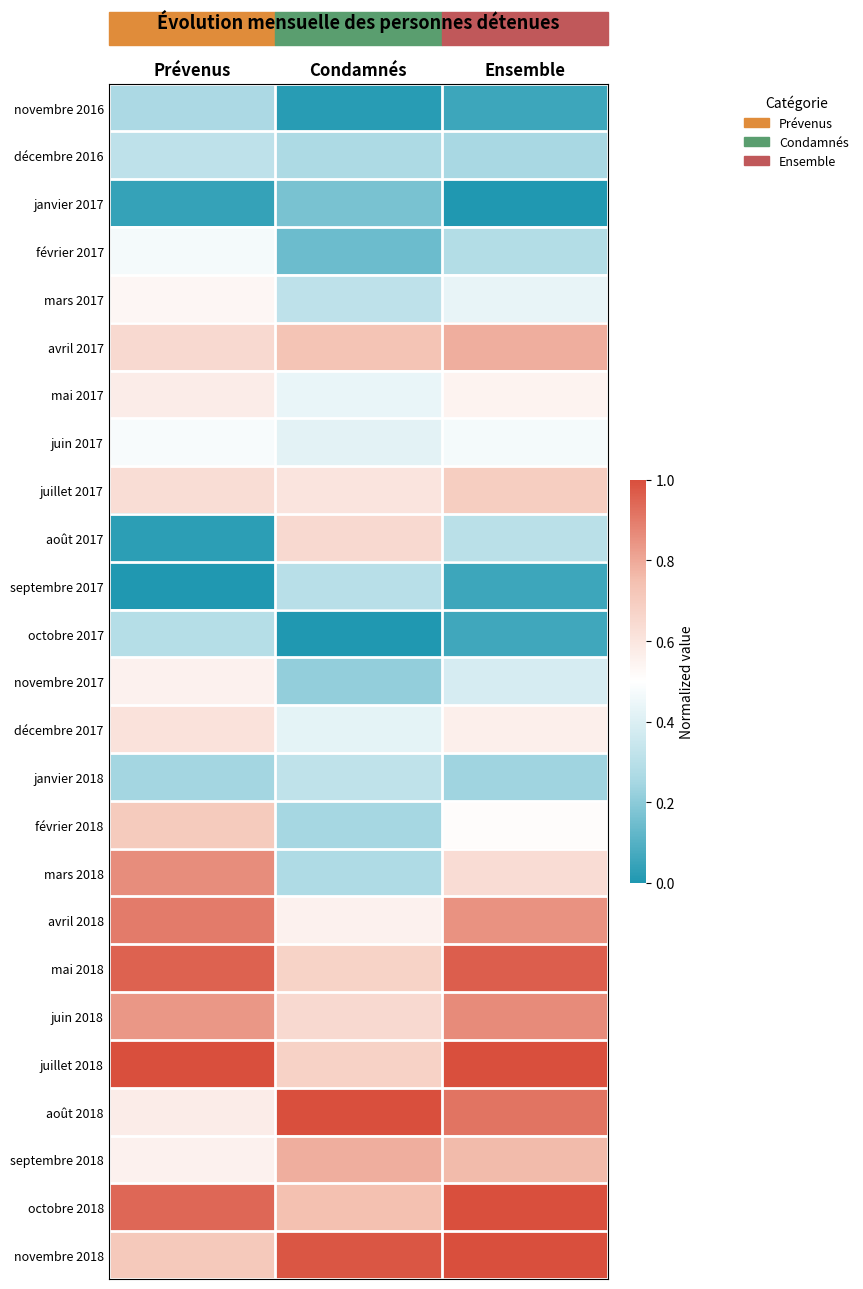

Reading left to right, extract all data points from this chart.

novembre 2016: Prévenus=0.3	Condamnés=0.0	Ensemble=0.1
décembre 2016: Prévenus=0.3	Condamnés=0.3	Ensemble=0.3
janvier 2017: Prévenus=0.0	Condamnés=0.2	Ensemble=0.0
février 2017: Prévenus=0.5	Condamnés=0.1	Ensemble=0.3
mars 2017: Prévenus=0.5	Condamnés=0.3	Ensemble=0.4
avril 2017: Prévenus=0.6	Condamnés=0.7	Ensemble=0.8
mai 2017: Prévenus=0.6	Condamnés=0.4	Ensemble=0.5
juin 2017: Prévenus=0.5	Condamnés=0.4	Ensemble=0.5
juillet 2017: Prévenus=0.6	Condamnés=0.6	Ensemble=0.7
août 2017: Prévenus=0.0	Condamnés=0.6	Ensemble=0.3
septembre 2017: Prévenus=0.0	Condamnés=0.3	Ensemble=0.1
octobre 2017: Prévenus=0.3	Condamnés=0.0	Ensemble=0.1
novembre 2017: Prévenus=0.6	Condamnés=0.2	Ensemble=0.4
décembre 2017: Prévenus=0.6	Condamnés=0.4	Ensemble=0.6
janvier 2018: Prévenus=0.2	Condamnés=0.3	Ensemble=0.2
février 2018: Prévenus=0.7	Condamnés=0.2	Ensemble=0.5
mars 2018: Prévenus=0.9	Condamnés=0.3	Ensemble=0.6
avril 2018: Prévenus=0.9	Condamnés=0.6	Ensemble=0.8
mai 2018: Prévenus=1.0	Condamnés=0.7	Ensemble=1.0
juin 2018: Prévenus=0.8	Condamnés=0.6	Ensemble=0.9
juillet 2018: Prévenus=1.0	Condamnés=0.7	Ensemble=1.0
août 2018: Prévenus=0.6	Condamnés=1.0	Ensemble=0.9
septembre 2018: Prévenus=0.6	Condamnés=0.8	Ensemble=0.8
octobre 2018: Prévenus=0.9	Condamnés=0.7	Ensemble=1.0
novembre 2018: Prévenus=0.7	Condamnés=1.0	Ensemble=1.0